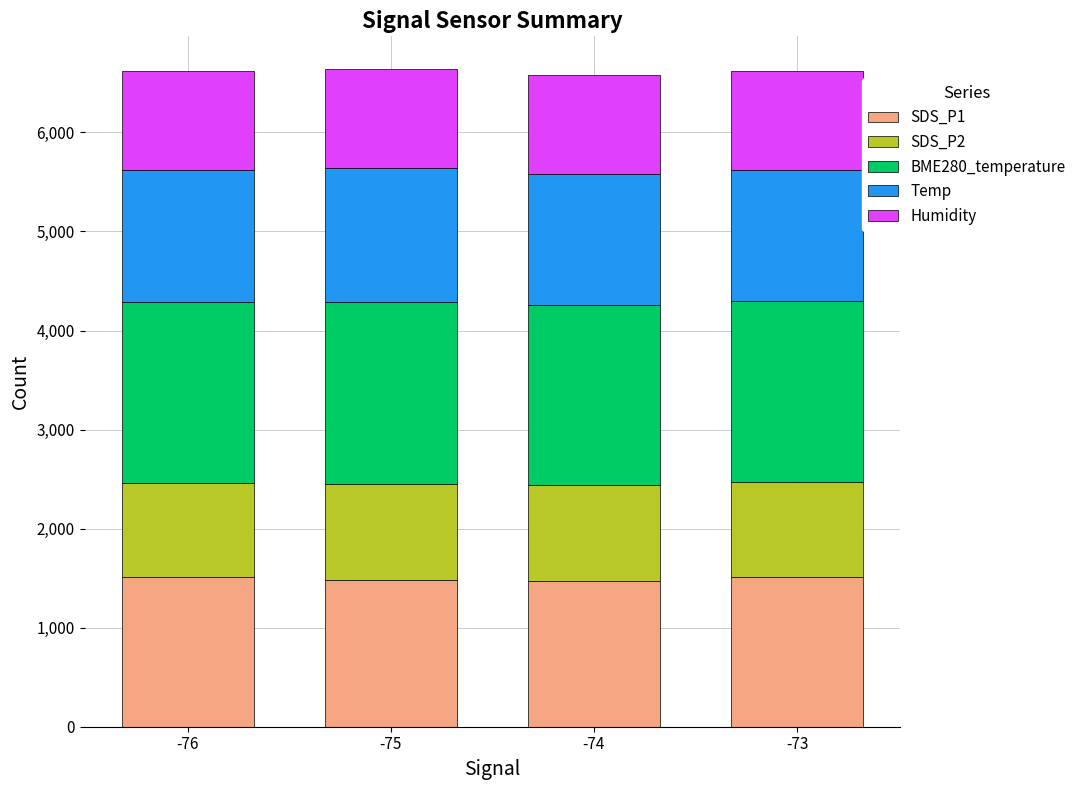

What is the total value across all series at -75?

6638.1